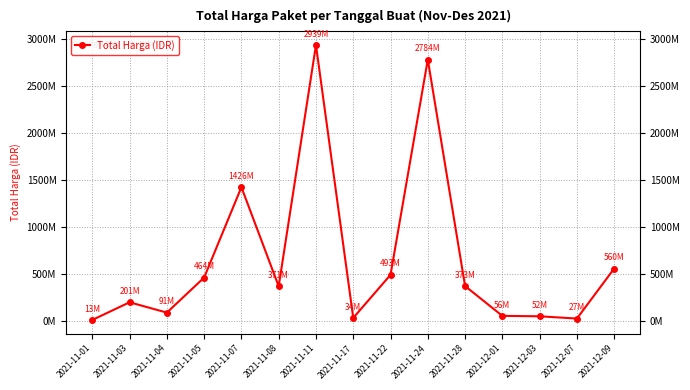

Does the chart have visible grid lines?

Yes